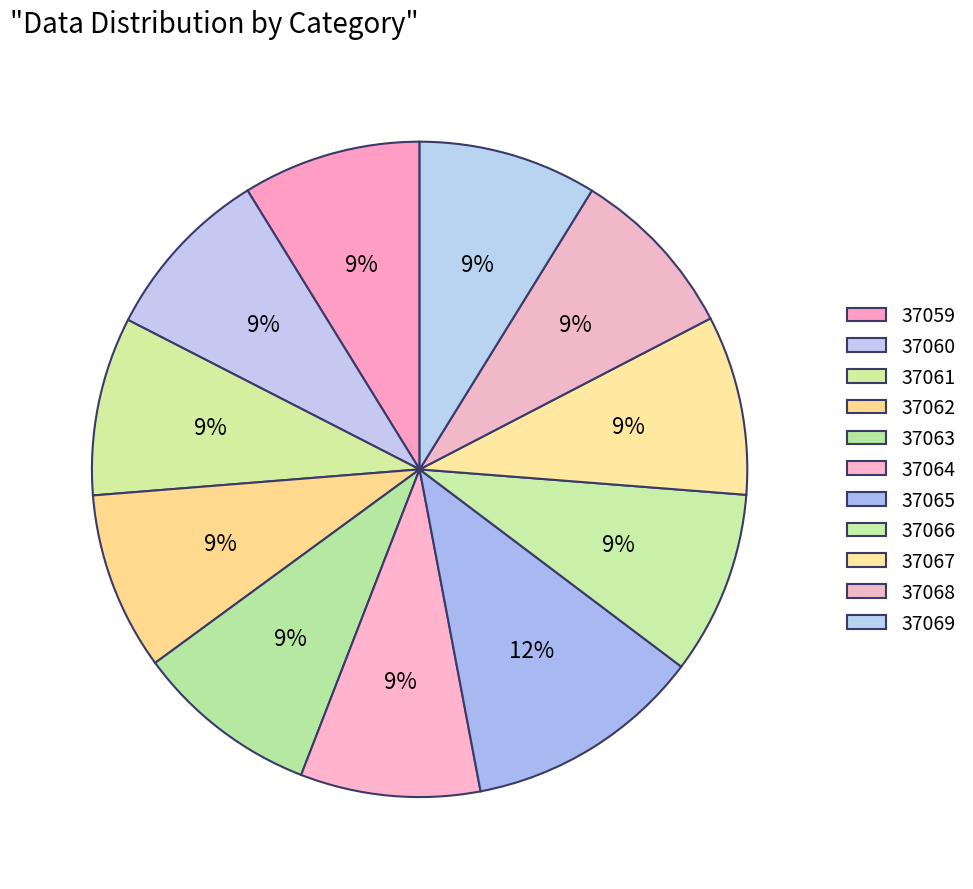

Combined, what portion of the pie is 37061 and 37065?

20.5%